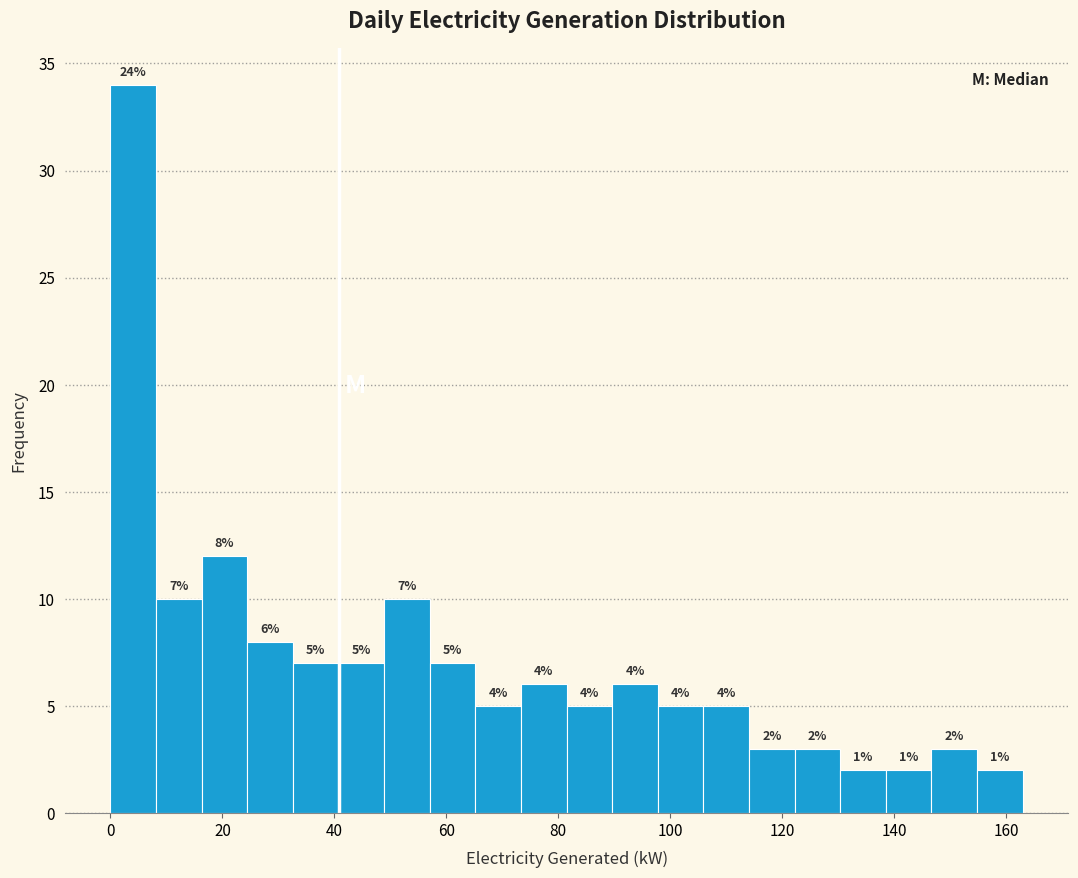

Over which range of the x-axis is the bar tallest?

0 to 8